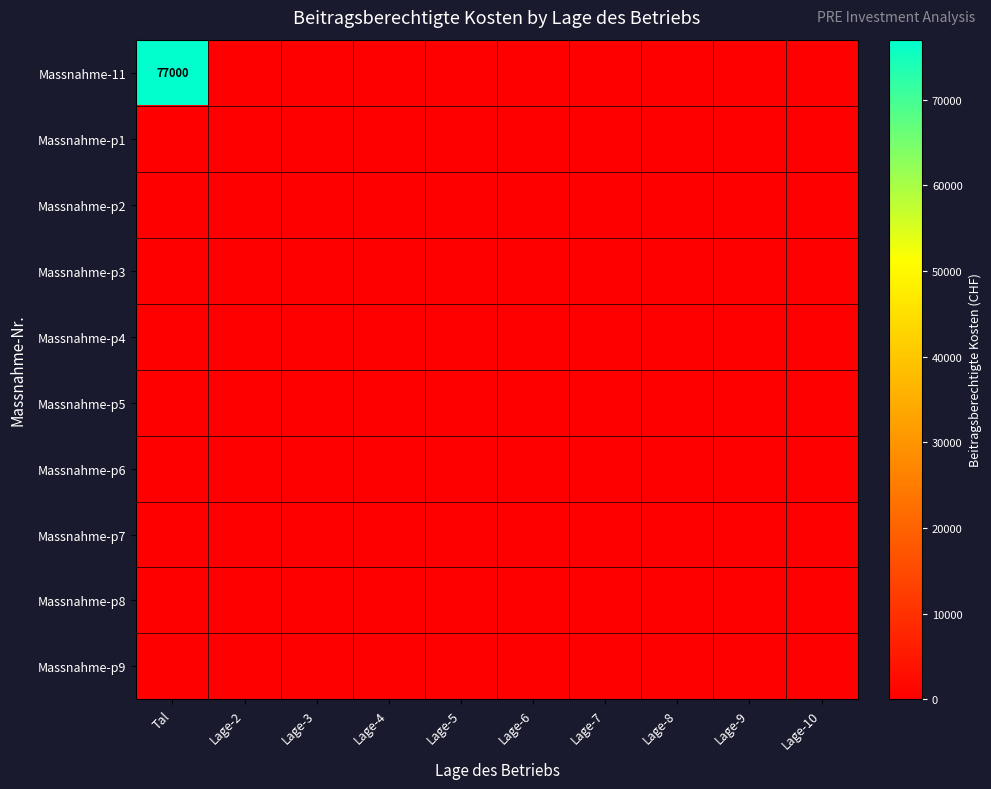

Which has a higher value, Lage-7 or Lage-5?

Lage-7